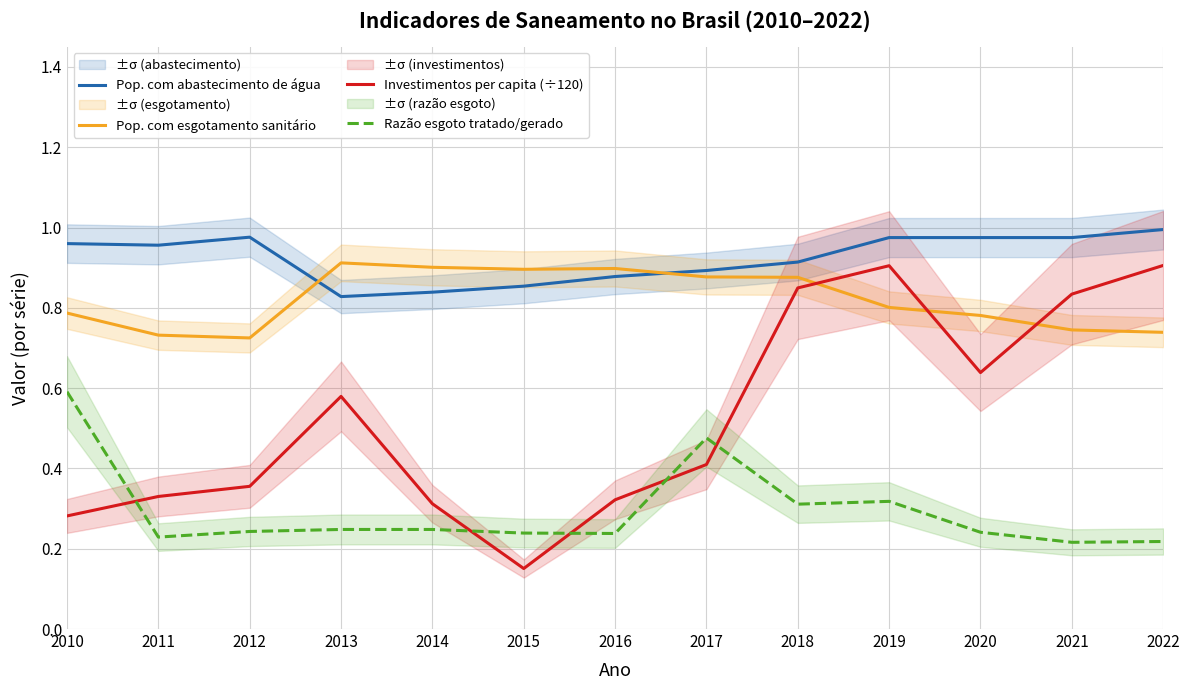

Which series ends up on top after the final intersection of Pop. com esgotamento sanitário and Investimentos per capita (÷120)?

Investimentos per capita (÷120)